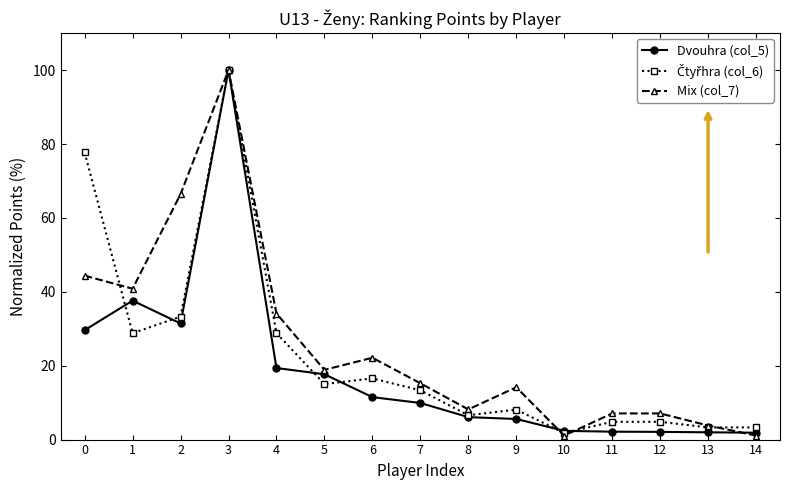

True or false: Dvouhra (col_5) has more than 0 points higher than both neighbors.

True